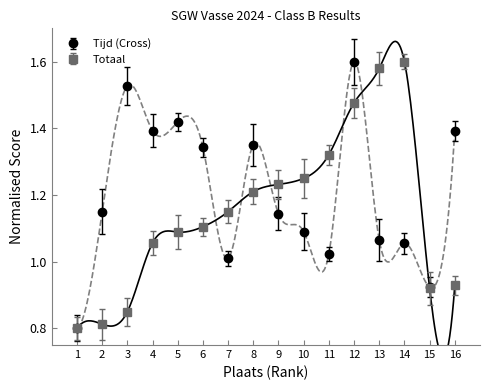

What is the value of the Tijd (Cross) point at the 14th from the left?

1.1